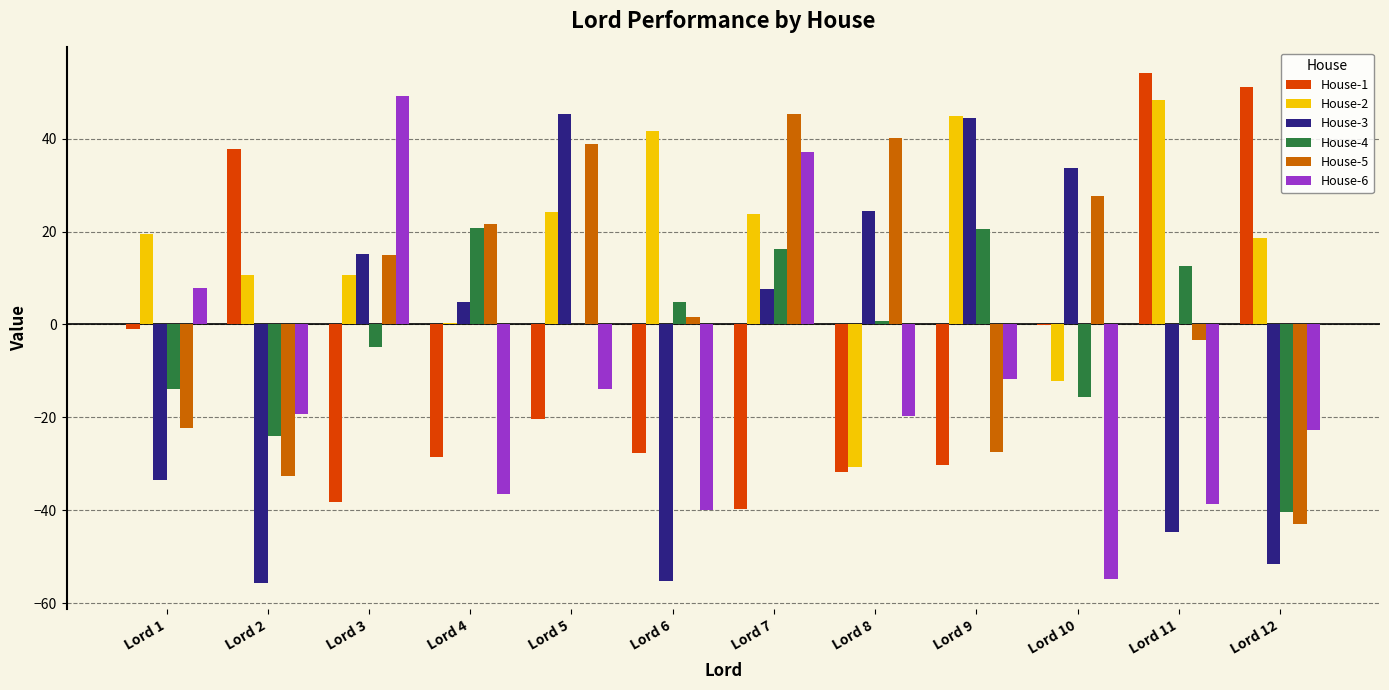

The value of House-1 at Lord 5 is -10.1. True or false?

False